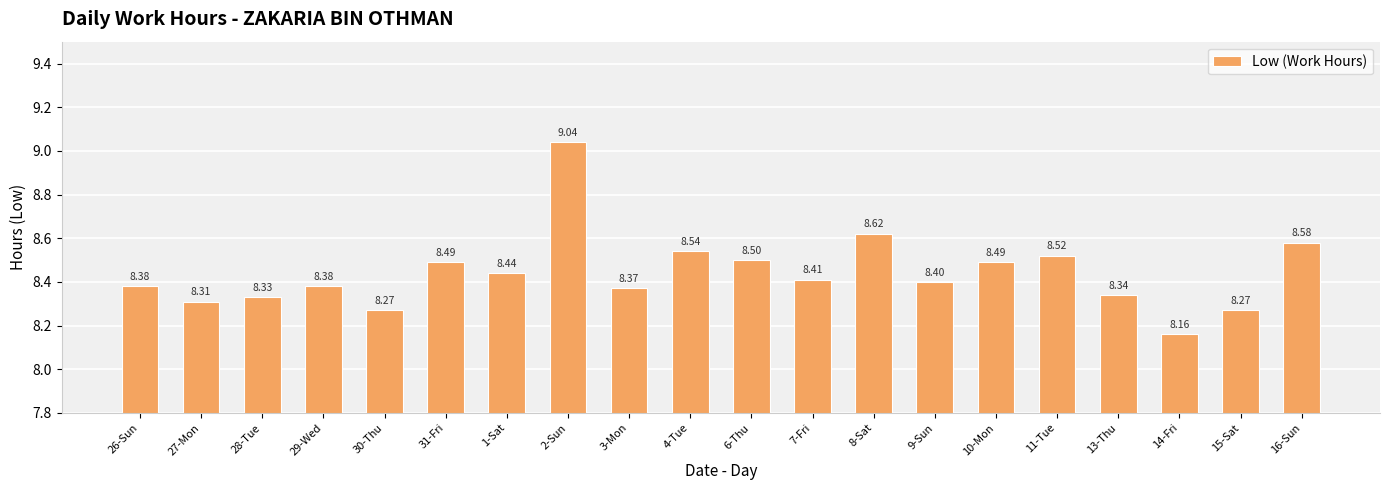

Reading right to left, what are all the values shown in this chart?

8.6	8.3	8.2	8.3	8.5	8.5	8.4	8.6	8.4	8.5	8.5	8.4	9.0	8.4	8.5	8.3	8.4	8.3	8.3	8.4